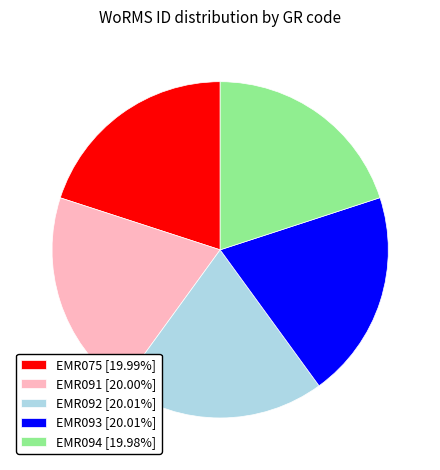

Is it true that EMR091 is 9% of the pie?

False